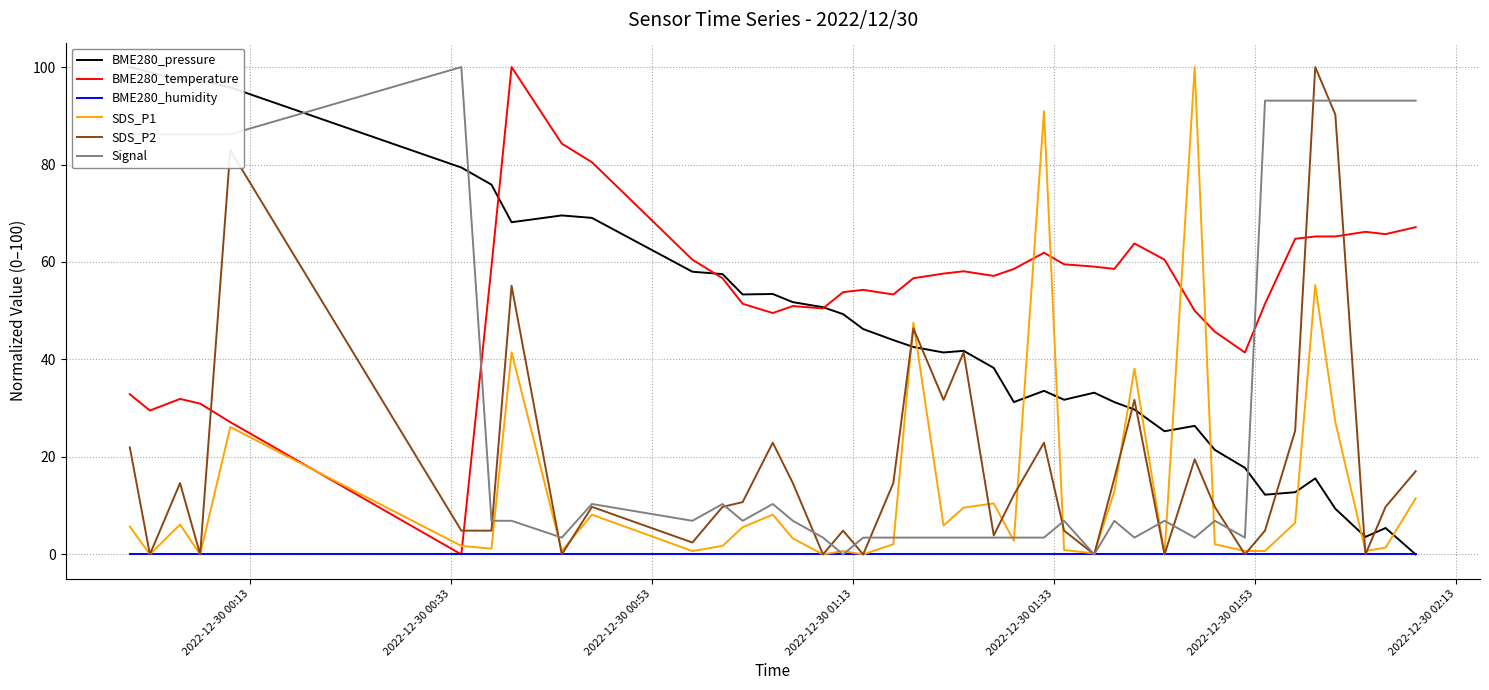

At how many categories does at least one series exceed 13?

40